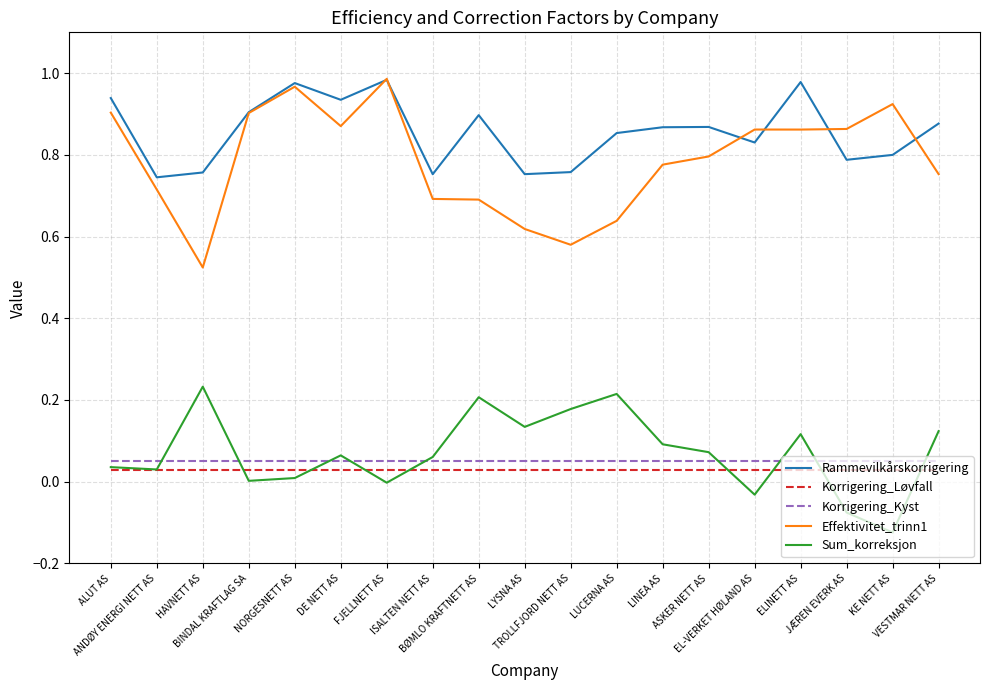

True or false: Korrigering_Kyst and Rammevilkårskorrigering cross at least once.

False